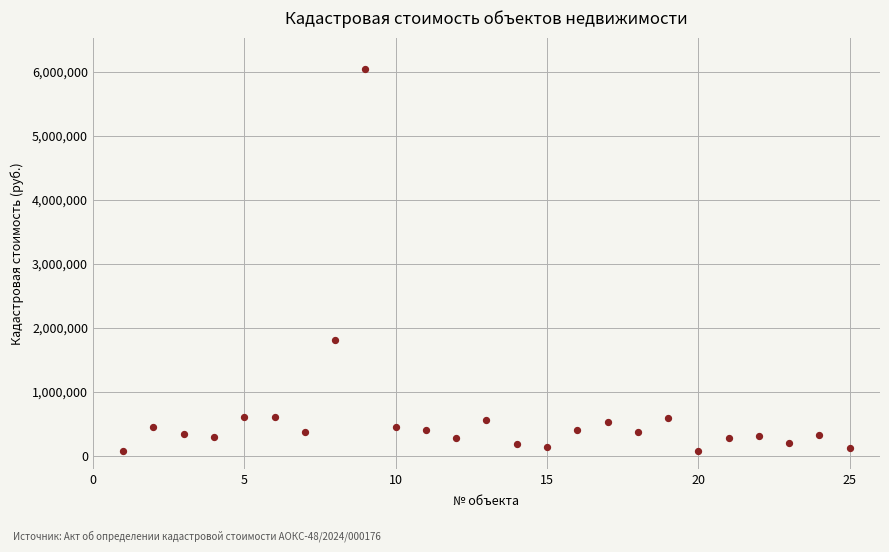

What is the range of Y values (max minus min)?

5970764.0